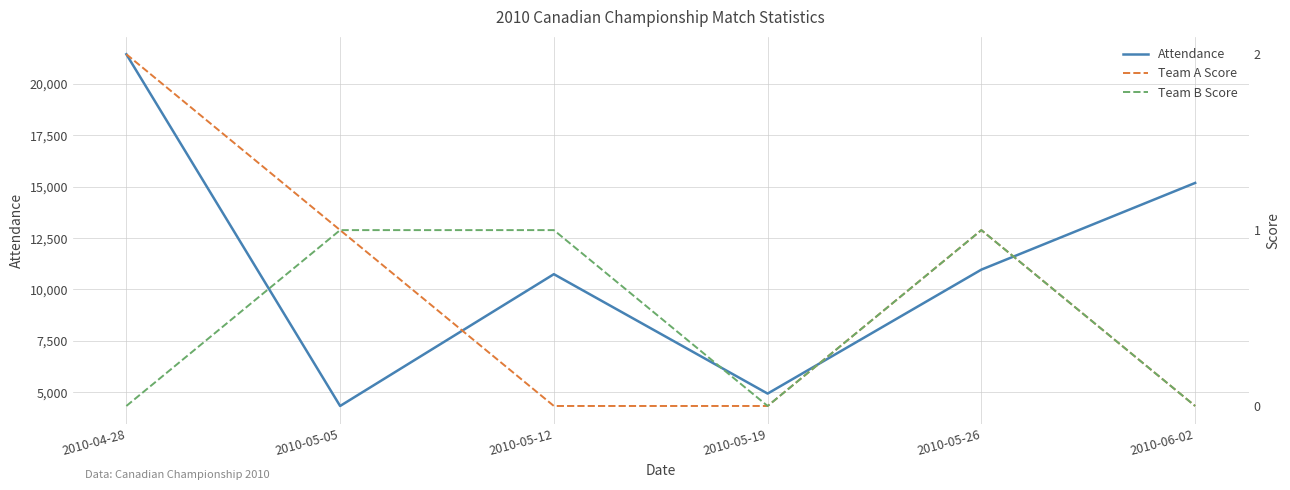

How many data points in Team B Score are less than 1?

3